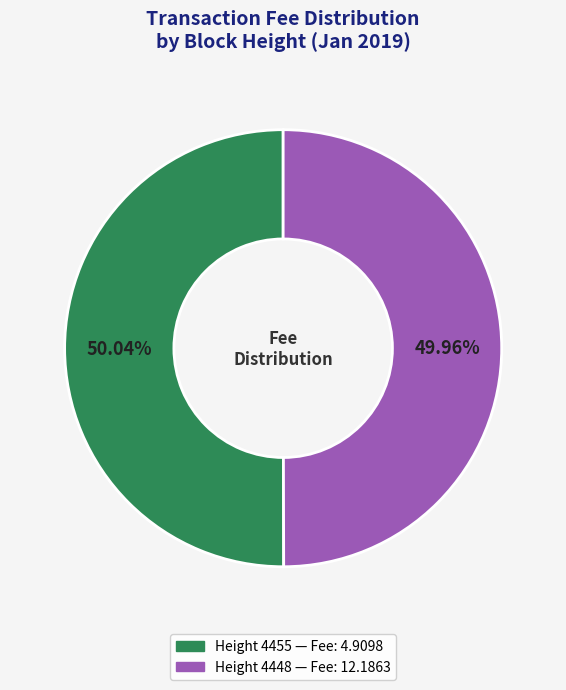

Does any single category account for the majority?

Yes